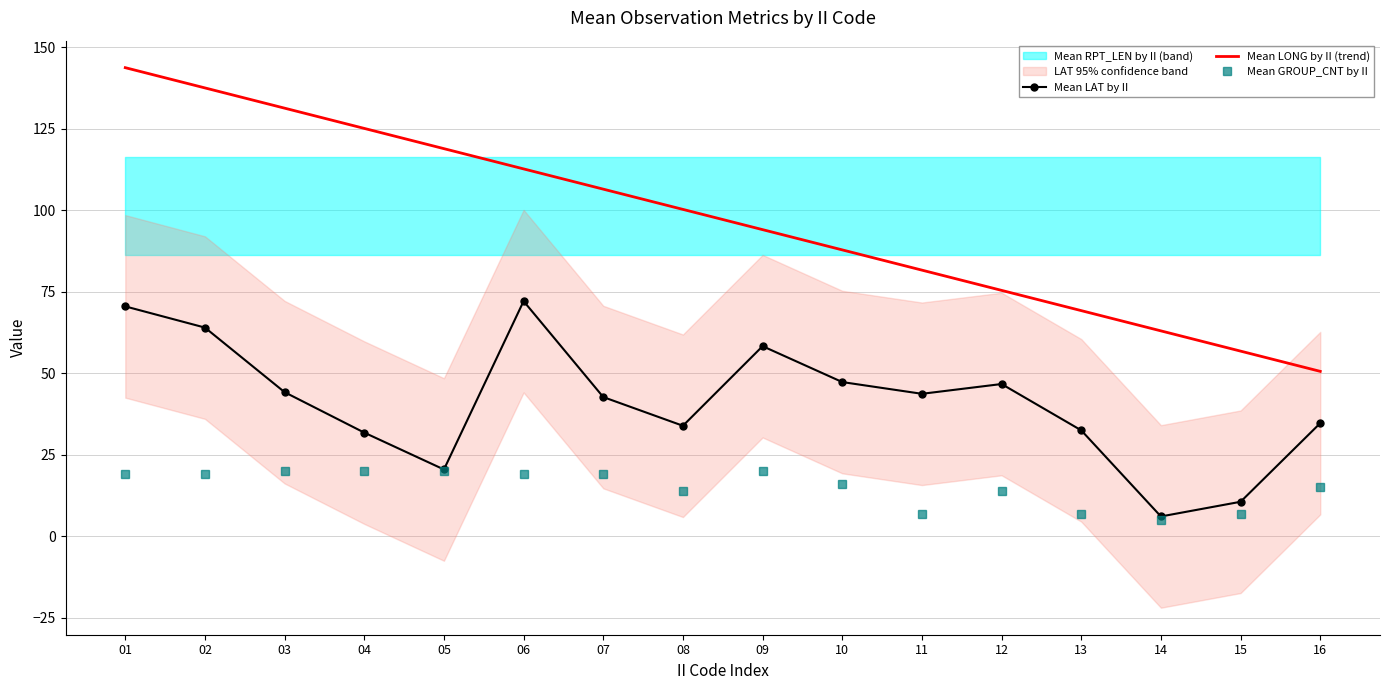

Which series has the largest total across all categories?

Mean LONG by II (trend)